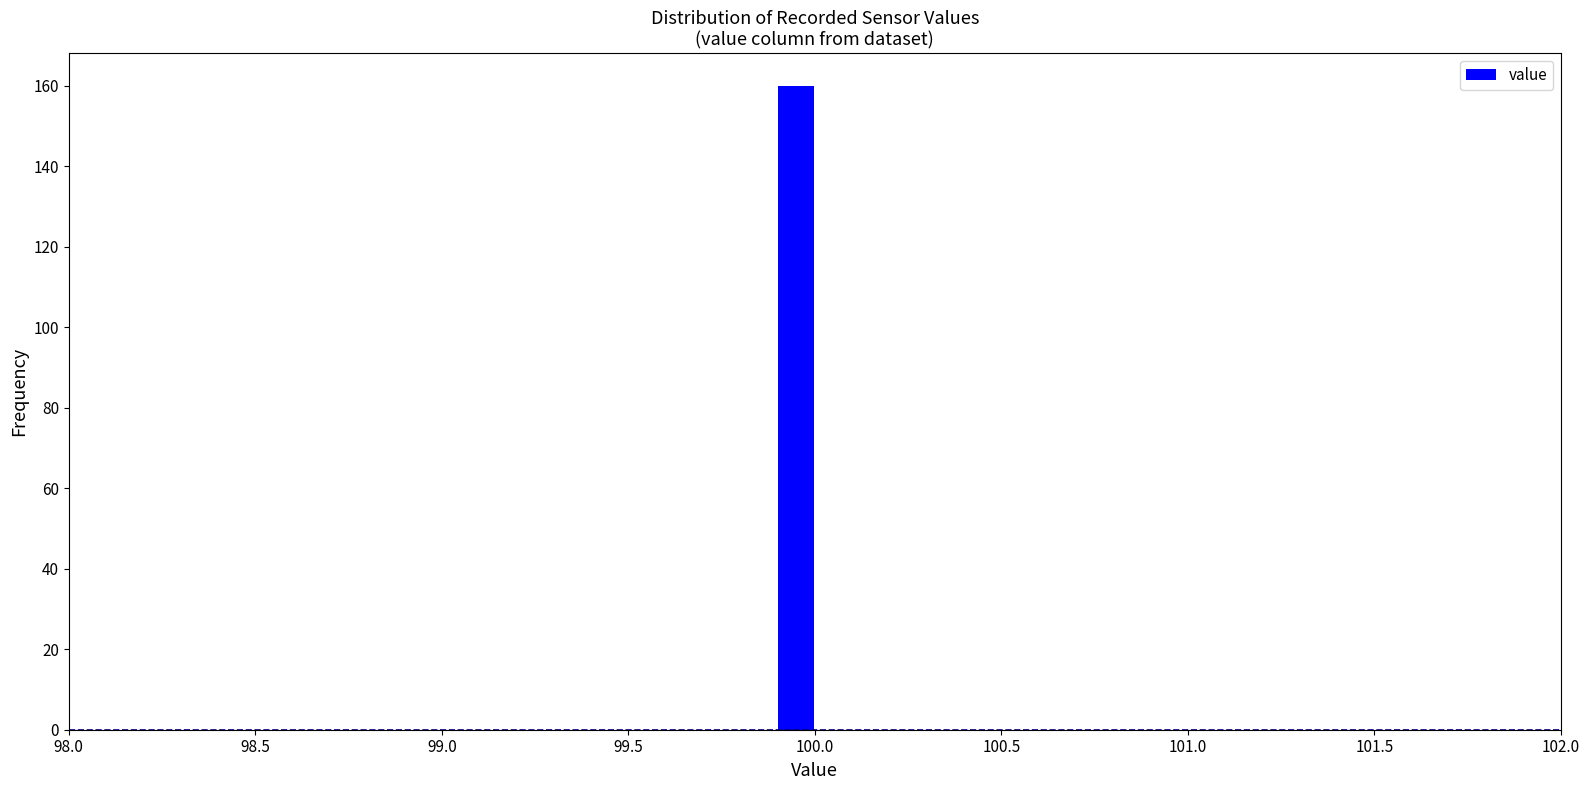

Read against the x-axis, roughly where is the centre of the tallest bar?

99.95